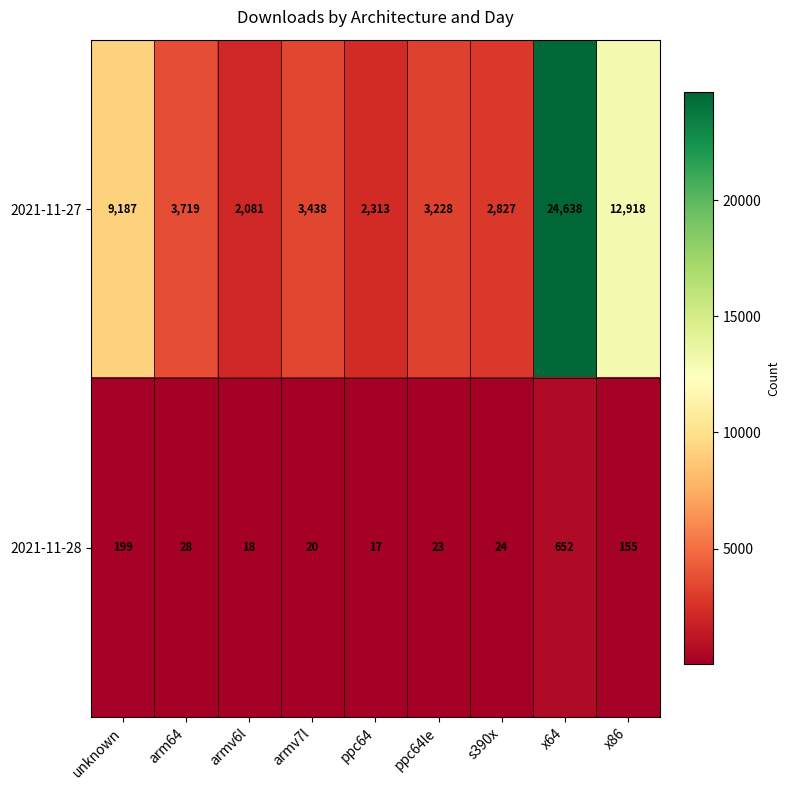

Which series changed the most between ppc64 and x86?

2021-11-27